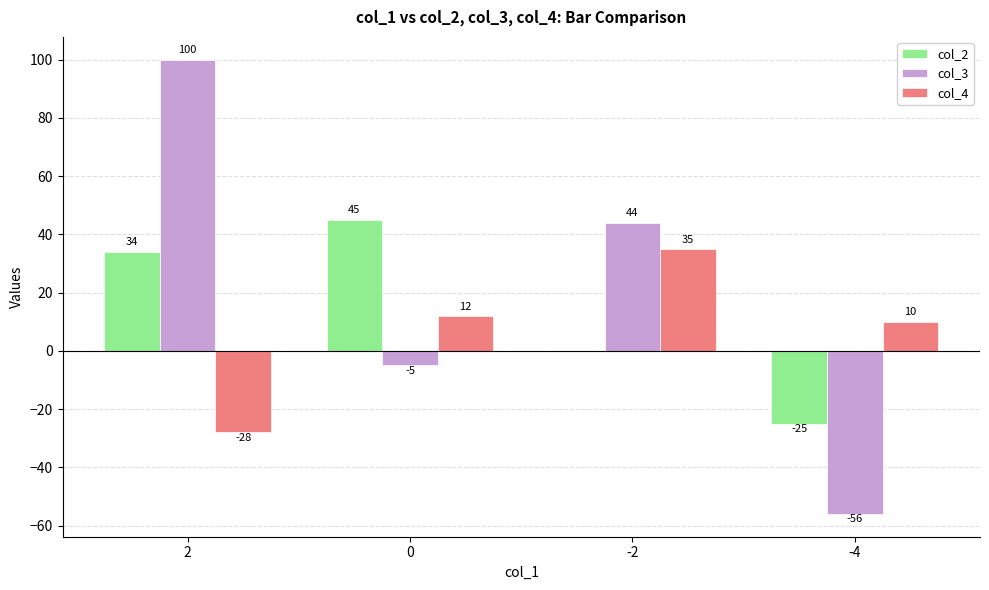

What is the total value across all series at -4?

-71